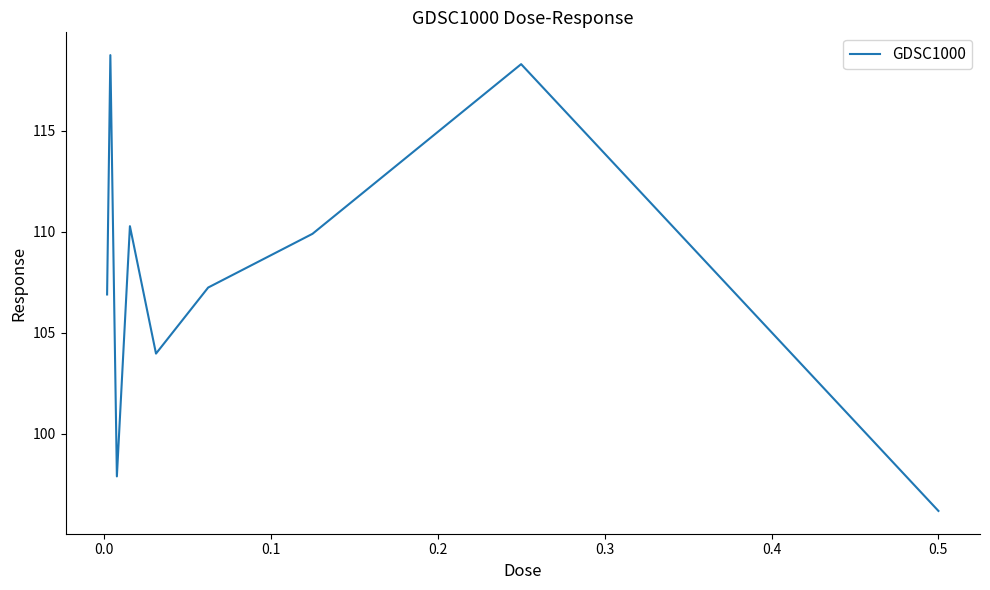

What is the difference between the maximum and minimum values?

22.6